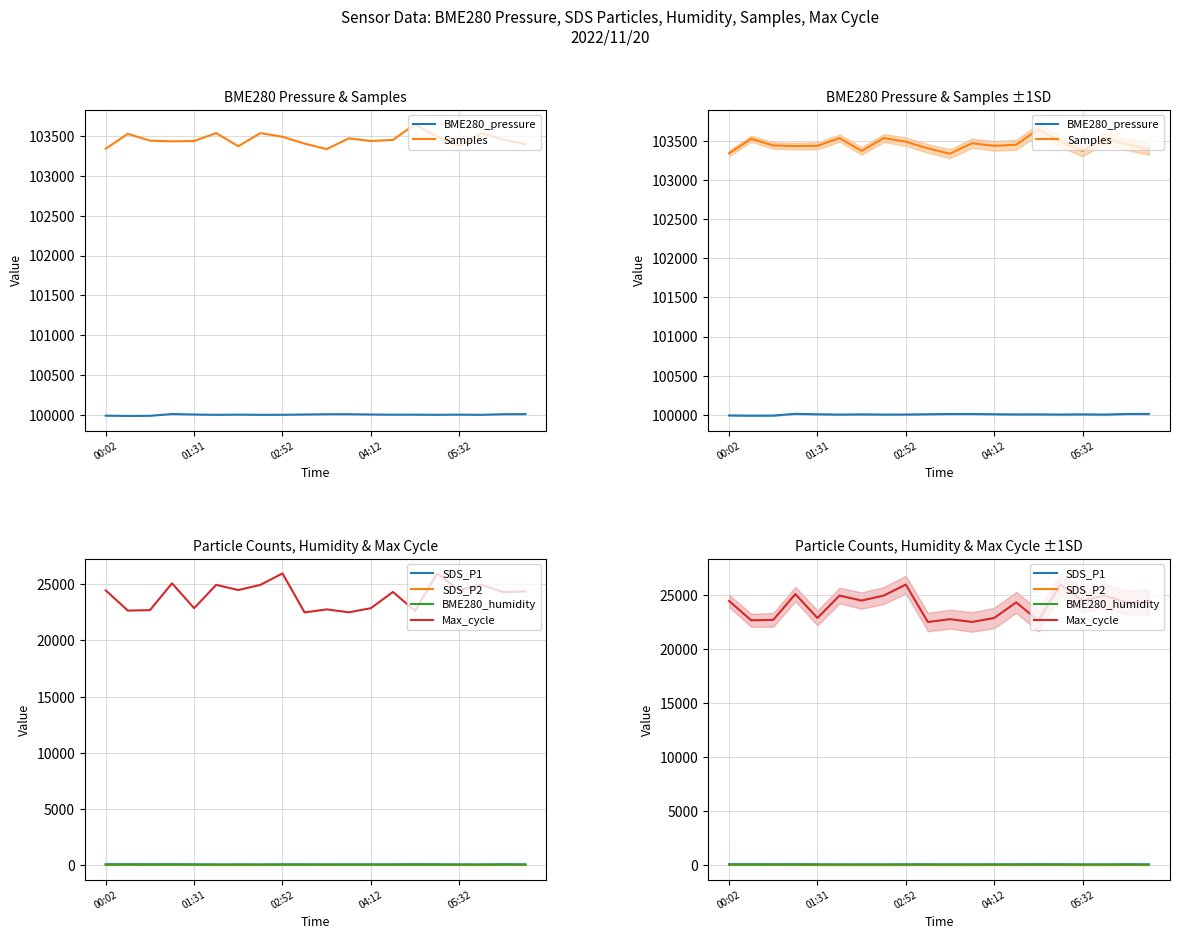

How many interior local peaks does the BME280_pressure series have?

5